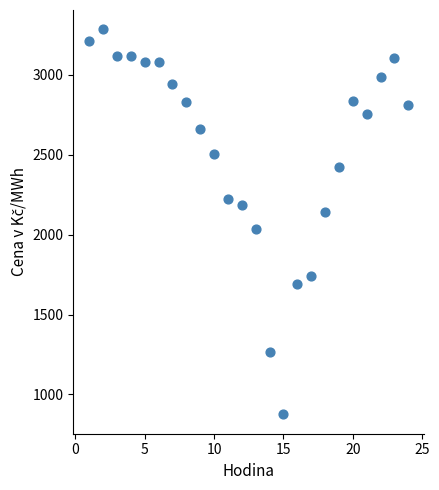

What is the range of Y values (max minus min)?

2410.7